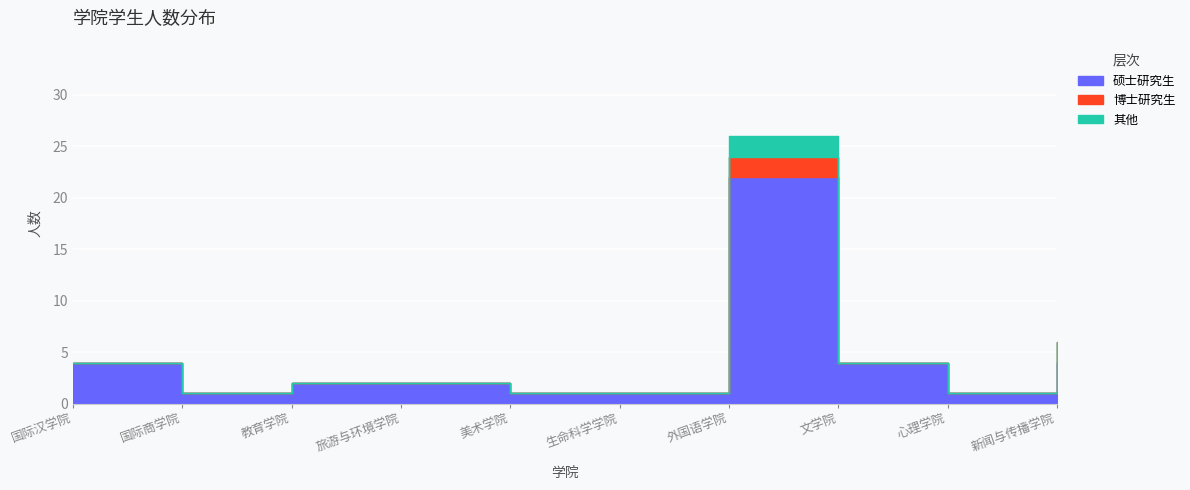

What is the change in value from 生命科学学院 to 新闻与传播学院?

+3